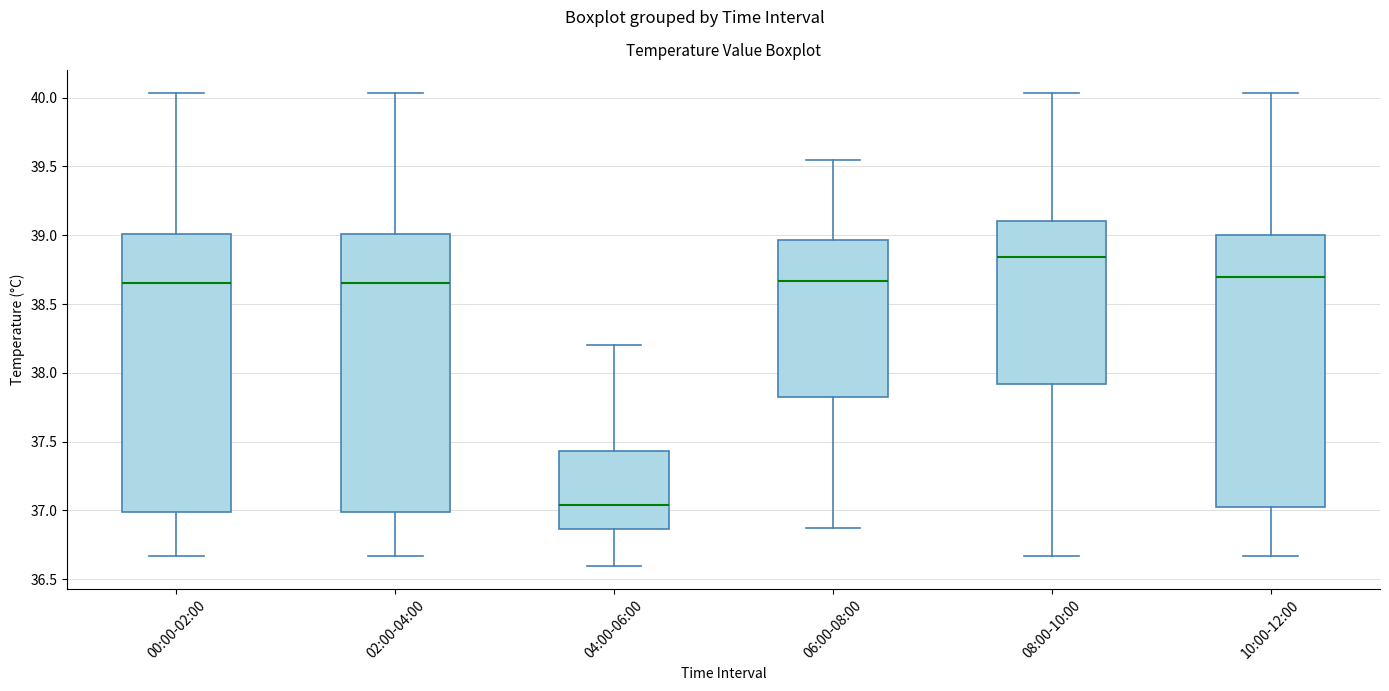

Which box's median line is the lowest?

04:00-06:00